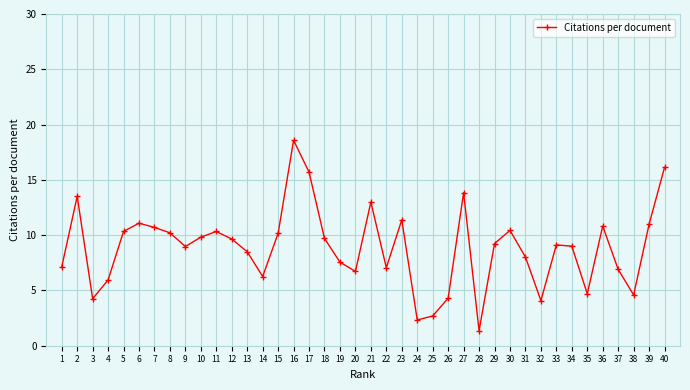

The chart shows a value of 20.2 at 2. True or false?

False